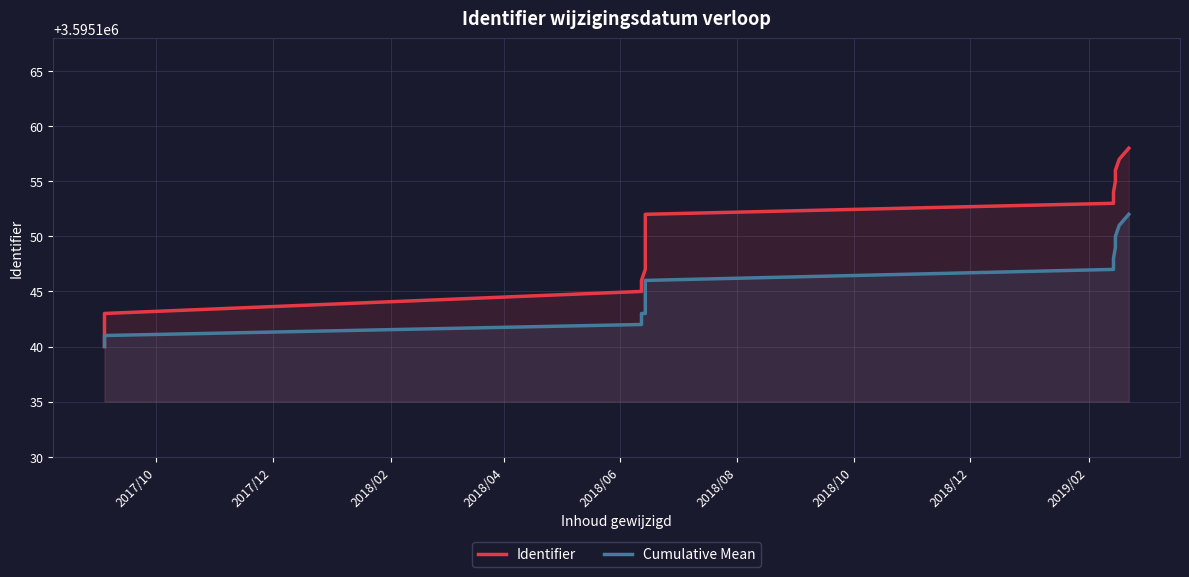

What is the average value of the Identifier series?

3595150